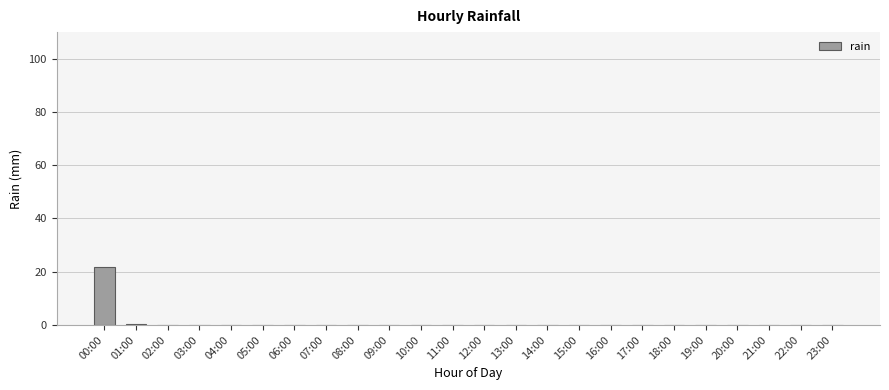

Which has a higher value, 00:00 or 19:00?

00:00